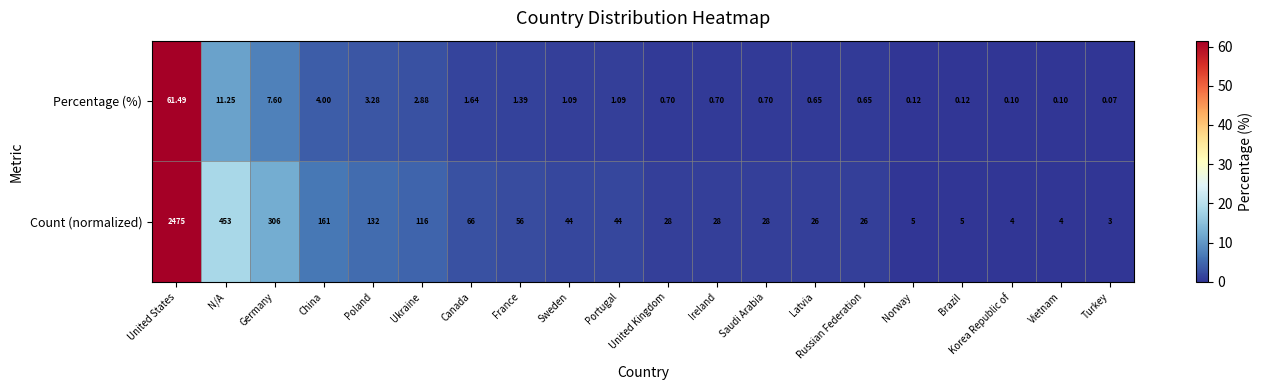

At which category is the sum across all series the highest?

United States